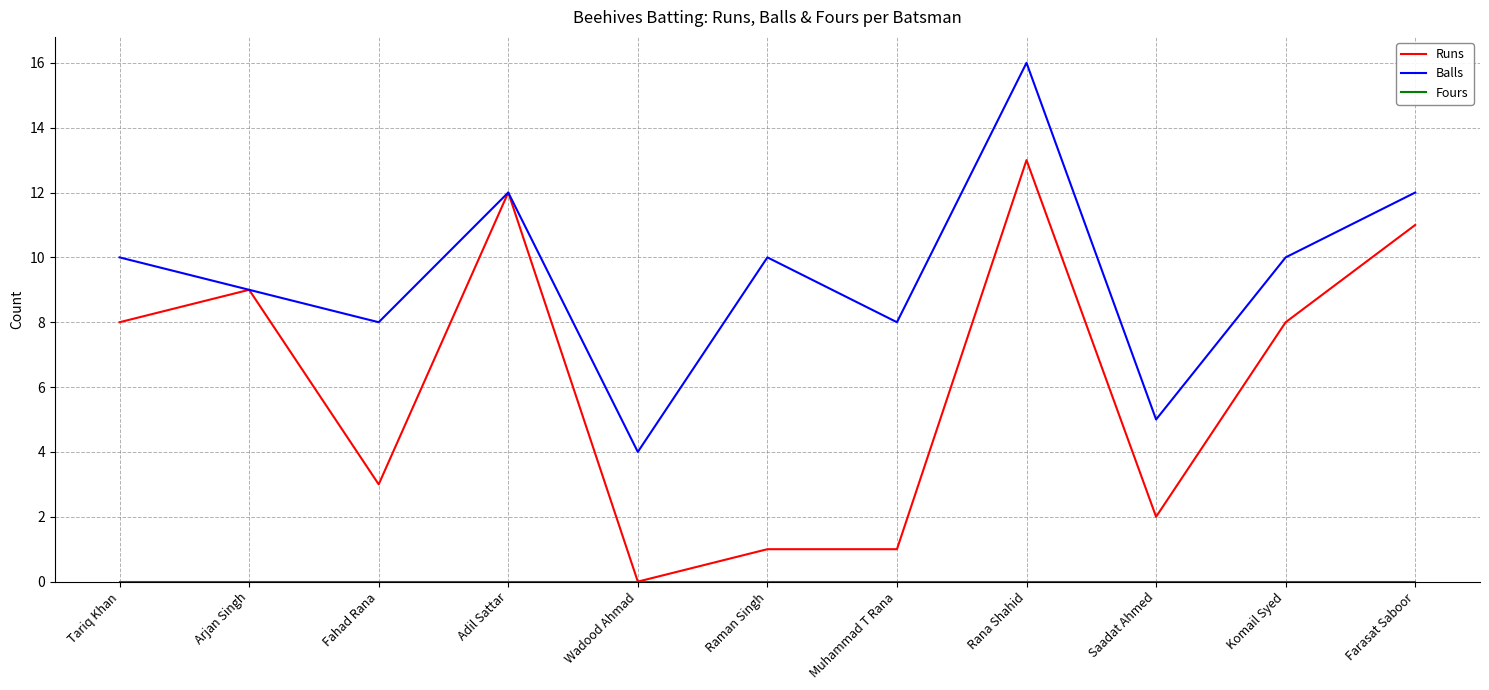

True or false: Balls has a value of 3 at Komail Syed.

False